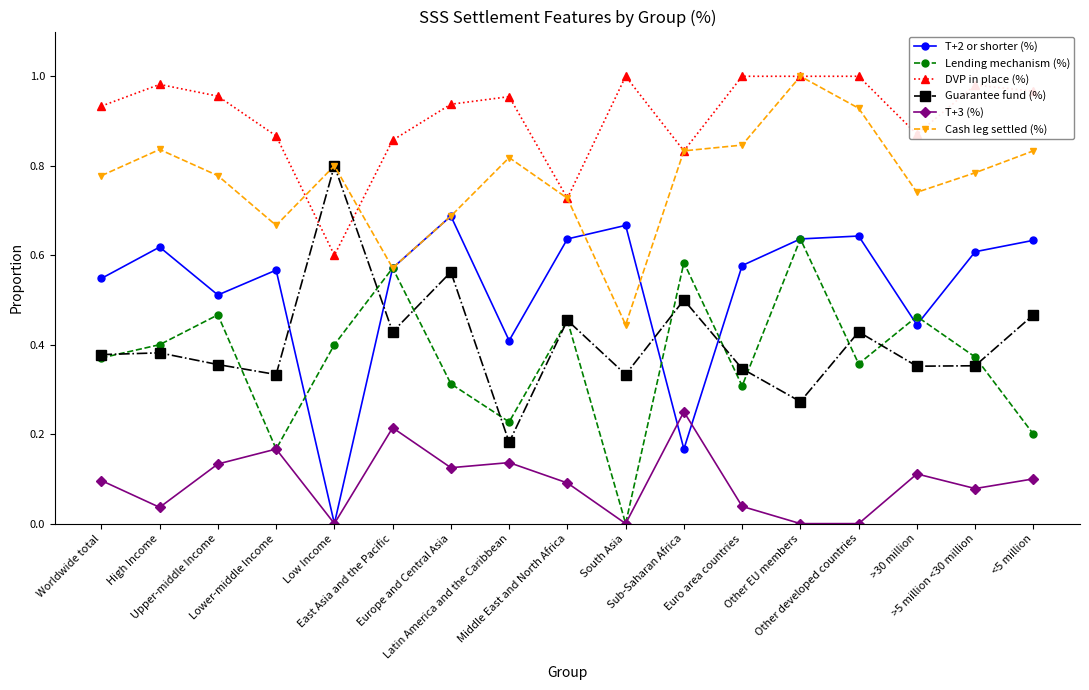

How many T+3 (%) values are between 0 and 1?

17